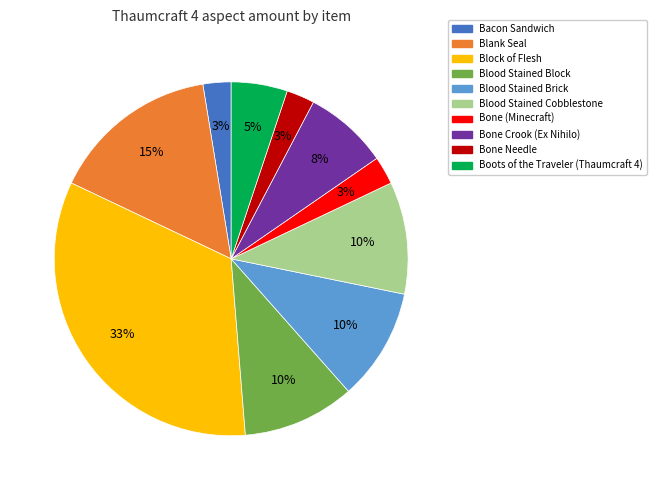

Which slice is the largest?

Block of Flesh